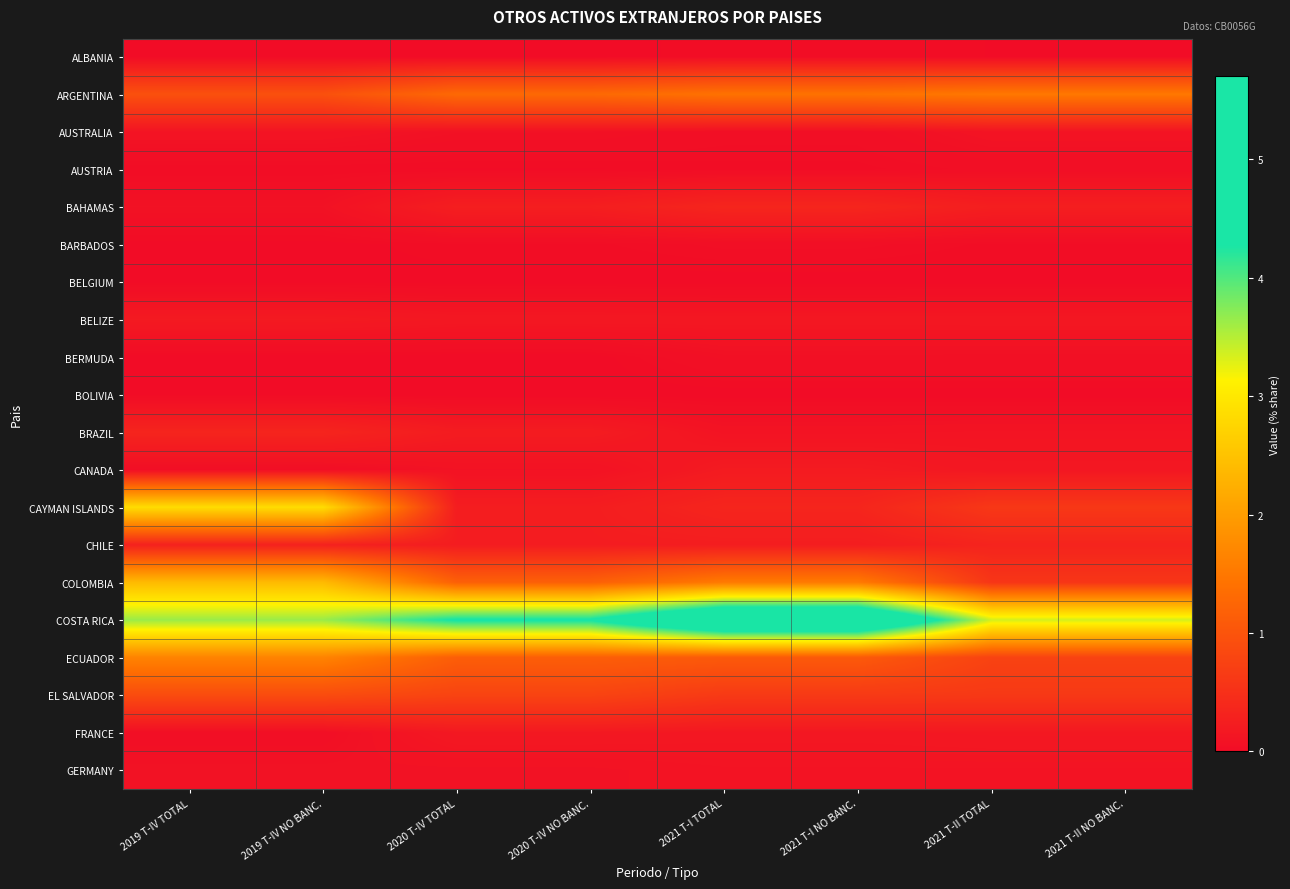

Reading left to right, what are all the values shown in this chart?

ALBANIA: 2019 T-IV TOTAL=0.0	2019 T-IV NO BANC.=0.0	2020 T-IV TOTAL=0.0	2020 T-IV NO BANC.=0.0	2021 T-I TOTAL=0.0	2021 T-I NO BANC.=0.0	2021 T-II TOTAL=0.0	2021 T-II NO BANC.=0.0
ARGENTINA: 2019 T-IV TOTAL=1.0	2019 T-IV NO BANC.=1.0	2020 T-IV TOTAL=1.3	2020 T-IV NO BANC.=1.3	2021 T-I TOTAL=1.4	2021 T-I NO BANC.=1.4	2021 T-II TOTAL=1.5	2021 T-II NO BANC.=1.5
AUSTRALIA: 2019 T-IV TOTAL=0.1	2019 T-IV NO BANC.=0.1	2020 T-IV TOTAL=0.1	2020 T-IV NO BANC.=0.1	2021 T-I TOTAL=0.0	2021 T-I NO BANC.=0.0	2021 T-II TOTAL=0.1	2021 T-II NO BANC.=0.1
AUSTRIA: 2019 T-IV TOTAL=0.0	2019 T-IV NO BANC.=0.0	2020 T-IV TOTAL=0.0	2020 T-IV NO BANC.=0.0	2021 T-I TOTAL=0.0	2021 T-I NO BANC.=0.0	2021 T-II TOTAL=0.0	2021 T-II NO BANC.=0.0
BAHAMAS: 2019 T-IV TOTAL=0.1	2019 T-IV NO BANC.=0.1	2020 T-IV TOTAL=0.3	2020 T-IV NO BANC.=0.3	2021 T-I TOTAL=0.4	2021 T-I NO BANC.=0.4	2021 T-II TOTAL=0.3	2021 T-II NO BANC.=0.3
BARBADOS: 2019 T-IV TOTAL=0.0	2019 T-IV NO BANC.=0.0	2020 T-IV TOTAL=0.0	2020 T-IV NO BANC.=0.0	2021 T-I TOTAL=0.0	2021 T-I NO BANC.=0.0	2021 T-II TOTAL=0.0	2021 T-II NO BANC.=0.0
BELGIUM: 2019 T-IV TOTAL=0.0	2019 T-IV NO BANC.=0.0	2020 T-IV TOTAL=0.0	2020 T-IV NO BANC.=0.0	2021 T-I TOTAL=0.0	2021 T-I NO BANC.=0.0	2021 T-II TOTAL=0.0	2021 T-II NO BANC.=0.0
BELIZE: 2019 T-IV TOTAL=0.2	2019 T-IV NO BANC.=0.2	2020 T-IV TOTAL=0.2	2020 T-IV NO BANC.=0.2	2021 T-I TOTAL=0.2	2021 T-I NO BANC.=0.2	2021 T-II TOTAL=0.2	2021 T-II NO BANC.=0.2
BERMUDA: 2019 T-IV TOTAL=0.0	2019 T-IV NO BANC.=0.0	2020 T-IV TOTAL=0.0	2020 T-IV NO BANC.=0.0	2021 T-I TOTAL=0.1	2021 T-I NO BANC.=0.1	2021 T-II TOTAL=0.1	2021 T-II NO BANC.=0.1
BOLIVIA: 2019 T-IV TOTAL=0.0	2019 T-IV NO BANC.=0.0	2020 T-IV TOTAL=0.0	2020 T-IV NO BANC.=0.0	2021 T-I TOTAL=0.0	2021 T-I NO BANC.=0.0	2021 T-II TOTAL=0.0	2021 T-II NO BANC.=0.0
BRAZIL: 2019 T-IV TOTAL=0.3	2019 T-IV NO BANC.=0.3	2020 T-IV TOTAL=0.2	2020 T-IV NO BANC.=0.2	2021 T-I TOTAL=0.1	2021 T-I NO BANC.=0.1	2021 T-II TOTAL=0.1	2021 T-II NO BANC.=0.1
CANADA: 2019 T-IV TOTAL=0.0	2019 T-IV NO BANC.=0.0	2020 T-IV TOTAL=0.1	2020 T-IV NO BANC.=0.1	2021 T-I TOTAL=0.2	2021 T-I NO BANC.=0.2	2021 T-II TOTAL=0.2	2021 T-II NO BANC.=0.2
CAYMAN ISLANDS: 2019 T-IV TOTAL=2.9	2019 T-IV NO BANC.=2.9	2020 T-IV TOTAL=0.2	2020 T-IV NO BANC.=0.2	2021 T-I TOTAL=0.4	2021 T-I NO BANC.=0.4	2021 T-II TOTAL=0.6	2021 T-II NO BANC.=0.6
CHILE: 2019 T-IV TOTAL=0.3	2019 T-IV NO BANC.=0.3	2020 T-IV TOTAL=0.2	2020 T-IV NO BANC.=0.2	2021 T-I TOTAL=0.2	2021 T-I NO BANC.=0.2	2021 T-II TOTAL=0.3	2021 T-II NO BANC.=0.3
COLOMBIA: 2019 T-IV TOTAL=2.4	2019 T-IV NO BANC.=2.4	2020 T-IV TOTAL=1.2	2020 T-IV NO BANC.=1.2	2021 T-I TOTAL=1.5	2021 T-I NO BANC.=1.5	2021 T-II TOTAL=0.6	2021 T-II NO BANC.=0.6
COSTA RICA: 2019 T-IV TOTAL=3.6	2019 T-IV NO BANC.=3.6	2020 T-IV TOTAL=4.3	2020 T-IV NO BANC.=4.3	2021 T-I TOTAL=5.7	2021 T-I NO BANC.=5.7	2021 T-II TOTAL=3.4	2021 T-II NO BANC.=3.4
ECUADOR: 2019 T-IV TOTAL=1.6	2019 T-IV NO BANC.=1.6	2020 T-IV TOTAL=1.1	2020 T-IV NO BANC.=1.1	2021 T-I TOTAL=1.1	2021 T-I NO BANC.=1.1	2021 T-II TOTAL=0.8	2021 T-II NO BANC.=0.8
EL SALVADOR: 2019 T-IV TOTAL=0.9	2019 T-IV NO BANC.=0.9	2020 T-IV TOTAL=0.8	2020 T-IV NO BANC.=0.8	2021 T-I TOTAL=0.6	2021 T-I NO BANC.=0.6	2021 T-II TOTAL=0.6	2021 T-II NO BANC.=0.6
FRANCE: 2019 T-IV TOTAL=0.0	2019 T-IV NO BANC.=0.0	2020 T-IV TOTAL=0.2	2020 T-IV NO BANC.=0.2	2021 T-I TOTAL=0.2	2021 T-I NO BANC.=0.2	2021 T-II TOTAL=0.2	2021 T-II NO BANC.=0.2
GERMANY: 2019 T-IV TOTAL=0.1	2019 T-IV NO BANC.=0.1	2020 T-IV TOTAL=0.1	2020 T-IV NO BANC.=0.1	2021 T-I TOTAL=0.1	2021 T-I NO BANC.=0.1	2021 T-II TOTAL=0.1	2021 T-II NO BANC.=0.1